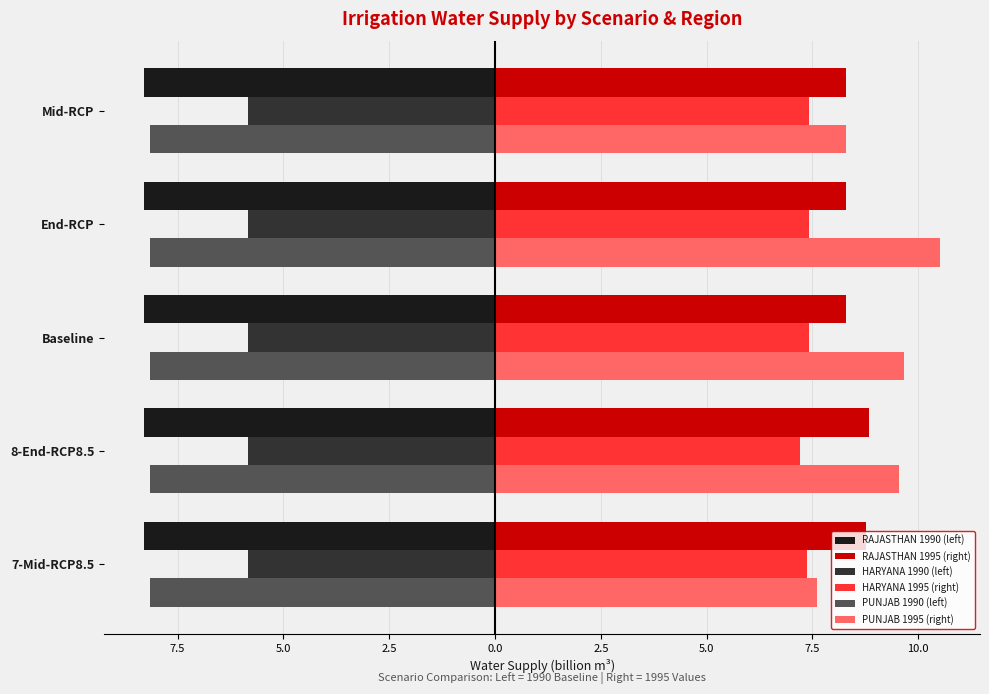

What are all the series names shown in the legend?

RAJASTHAN 1990 (left), RAJASTHAN 1995 (right), HARYANA 1990 (left), HARYANA 1995 (right), PUNJAB 1990 (left), PUNJAB 1995 (right)